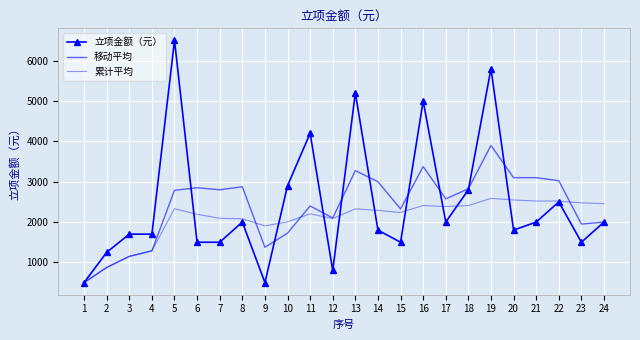

Reading left to right, extract all data points from this chart.

立项金额（元）: 500.0	1250.0	1700.0	1700.0	6500.0	1500.0	1500.0	2000.0	500.0	2900.0	4200.0	800.0	5200.0	1800.0	1500.0	5000.0	2000.0	2800.0	5800.0	1800.0	2000.0	2500.0	1500.0	2000.0
移动平均: 500.0	875.0	1150.0	1287.5	2787.5	2850.0	2800.0	2875.0	1375.0	1725.0	2400.0	2100.0	3275.0	3000.0	2325.0	3375.0	2575.0	2825.0	3900.0	3100.0	3100.0	3025.0	1950.0	2000.0
累计平均: 500.0	875.0	1150.0	1287.5	2330.0	2191.7	2092.9	2081.2	1905.6	2005.0	2204.5	2087.5	2326.9	2289.3	2236.7	2409.4	2385.3	2408.3	2586.8	2547.5	2521.4	2520.5	2476.1	2456.2